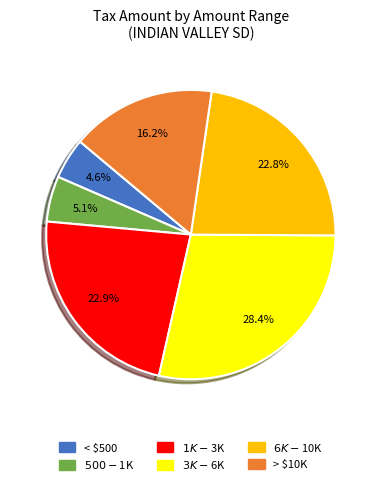

Is there a majority slice in this chart?

No